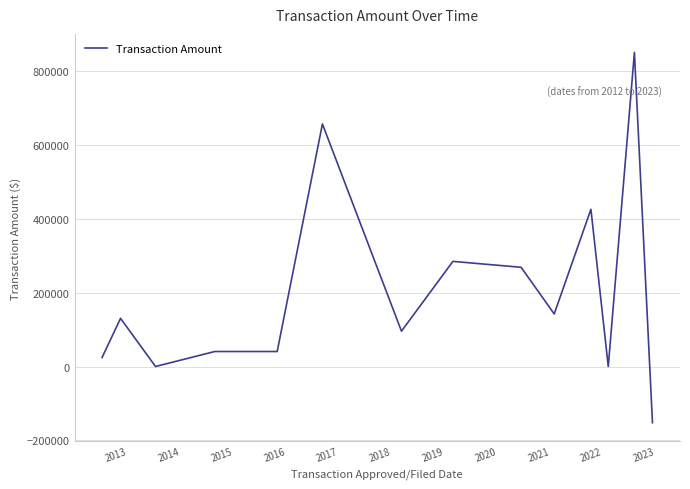

What is the minimum value shown in the chart?

-152069.5